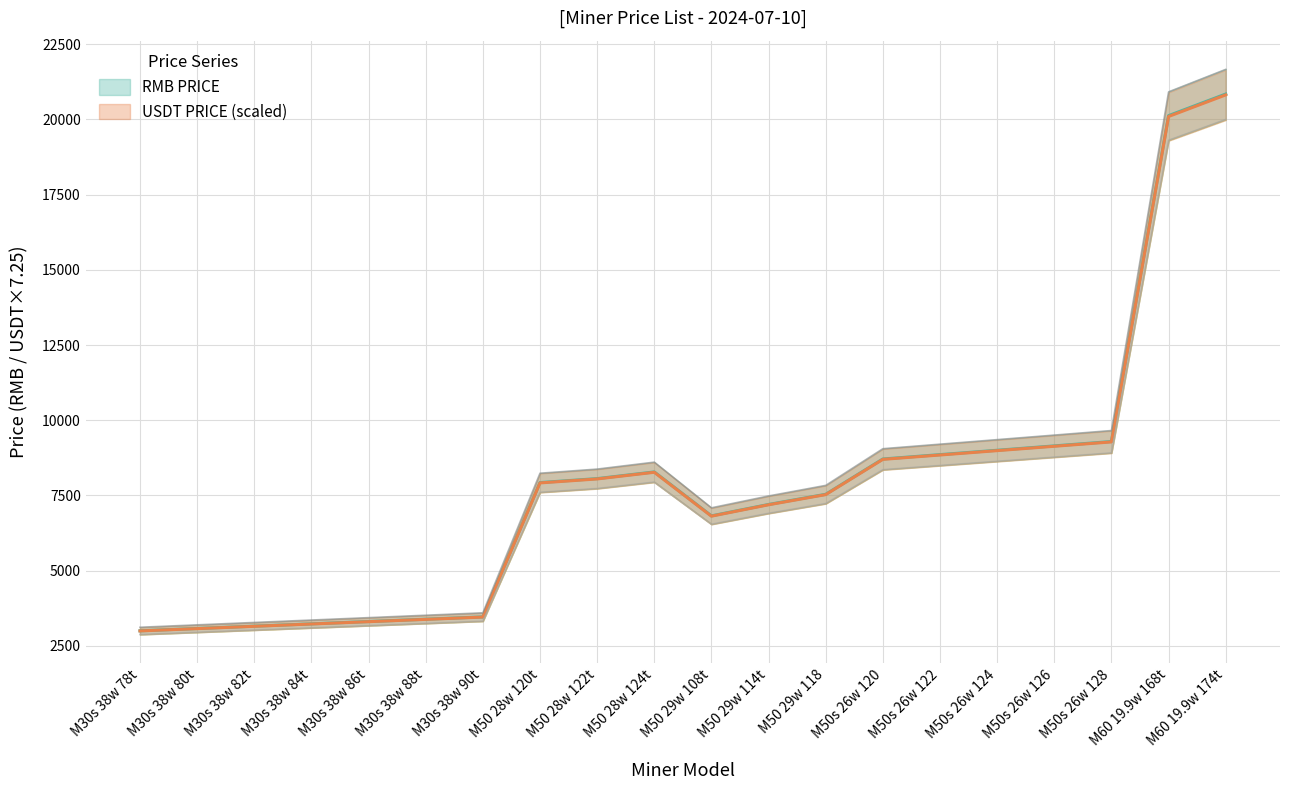

Reading left to right, transcribe all the data shown in this chart.

RMB PRICE: M30s 38w 78t=3001.3	M30s 38w 80t=3078.2	M30s 38w 82t=3155.2	M30s 38w 84t=3232.2	M30s 38w 86t=3309.1	M30s 38w 88t=3386.1	M30s 38w 90t=3463.0	M50 28w 120t=7927.9	M50 28w 122t=8060.1	M50 28w 124t=8282.2	M50 29w 108t=6821.5	M50 29w 114t=7200.5	M50 29w 118=7538.8	M50s 26w 120=8712.0	M50s 26w 122=8857.2	M50s 26w 124=9002.4	M50s 26w 126=9147.6	M50s 26w 128=9292.8	M60 19.9w 168t=20124.7	M60 19.9w 174t=20843.5
USDT PRICE: M30s 38w 78t=2997.1	M30s 38w 80t=3074.0	M30s 38w 82t=3150.9	M30s 38w 84t=3227.7	M30s 38w 86t=3304.6	M30s 38w 88t=3381.4	M30s 38w 90t=3458.2	M50 28w 120t=7917.0	M50 28w 122t=8049.0	M50 28w 124t=8270.8	M50 29w 108t=6812.1	M50 29w 114t=7190.5	M50 29w 118=7528.4	M50s 26w 120=8700.0	M50s 26w 122=8845.0	M50s 26w 124=8990.0	M50s 26w 126=9135.0	M50s 26w 128=9280.0	M60 19.9w 168t=20097.0	M60 19.9w 174t=20814.8